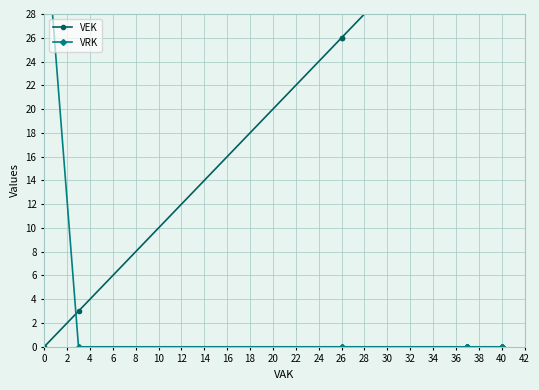

The VEK series shows 37 at 36. True or false?

True